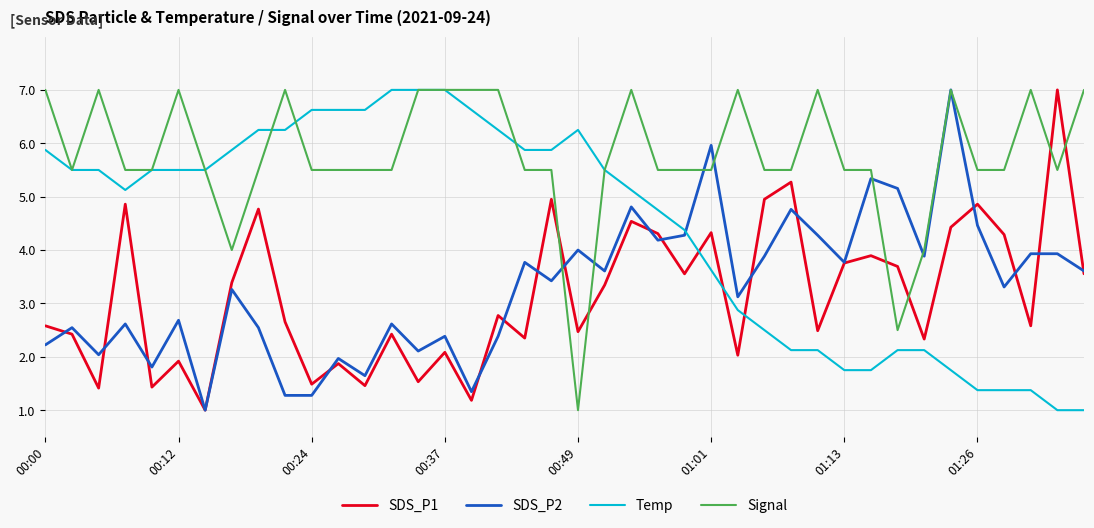

Which series has the largest total across all categories?

Signal